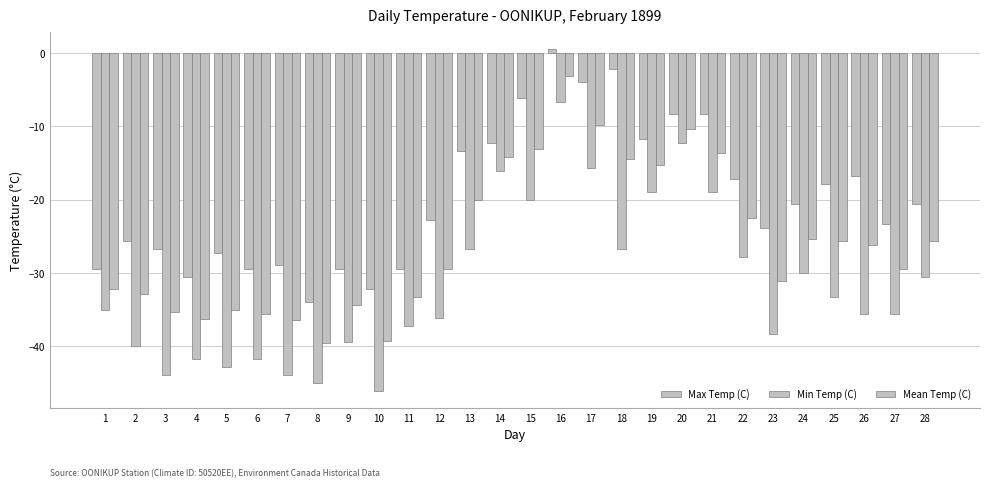

How many distinct data groups are displayed?

3